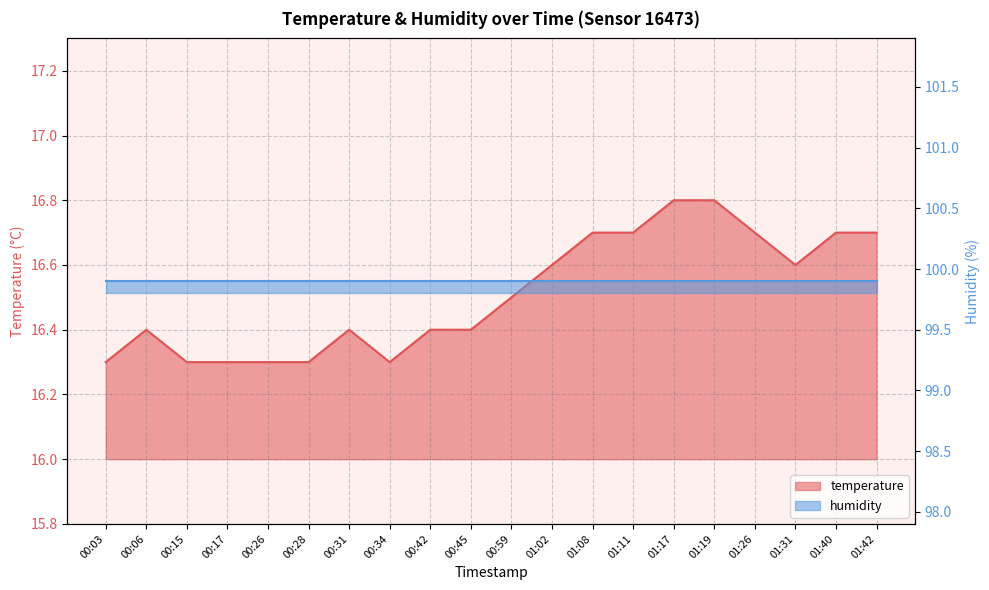

How many values are between 16 and 17?

20